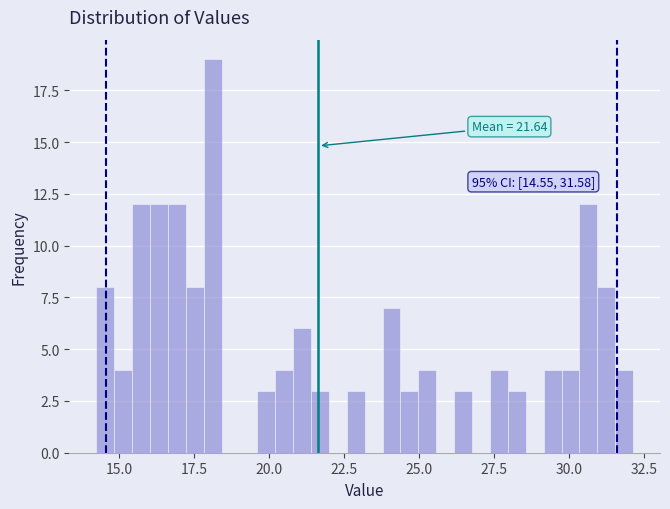

Read against the x-axis, roughly where is the centre of the tallest bar?

18.0